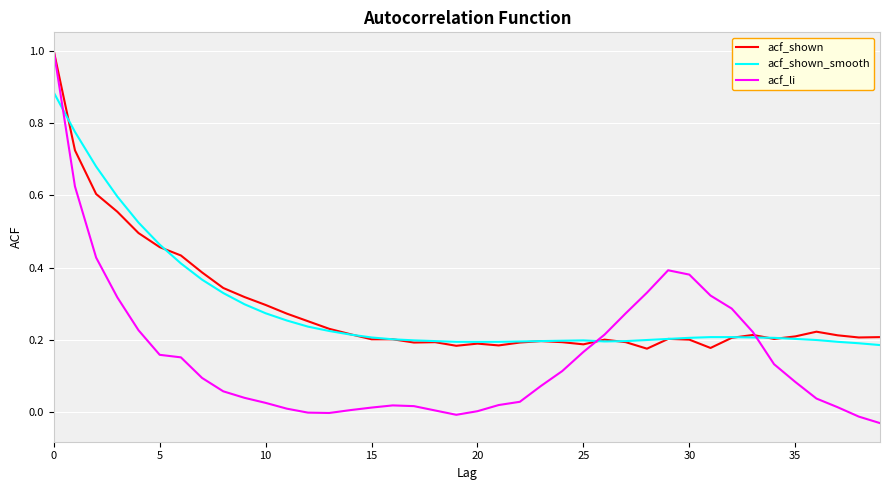

True or false: acf_shown and acf_shown_smooth intersect in this chart.

True